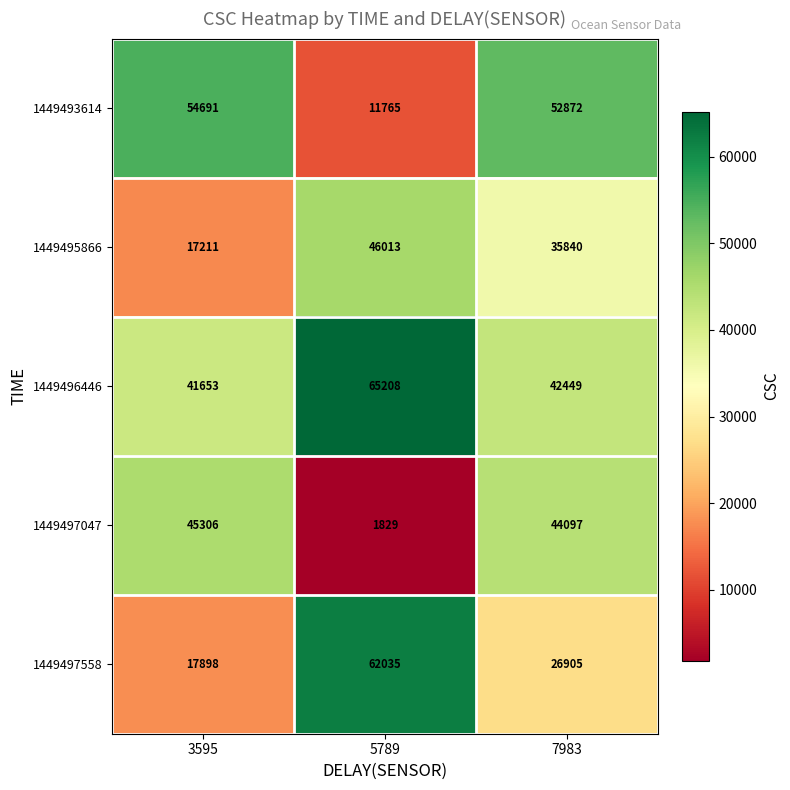

List the series in order of their peak value, lowest first.

1449497047, 1449495866, 1449493614, 1449497558, 1449496446